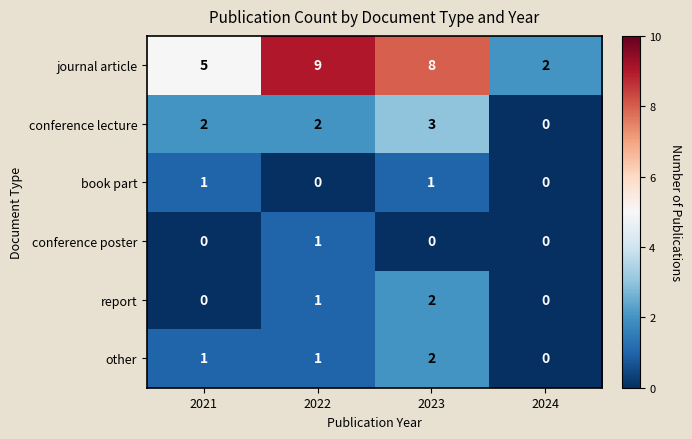

How many book part values are between 0 and 1?

4